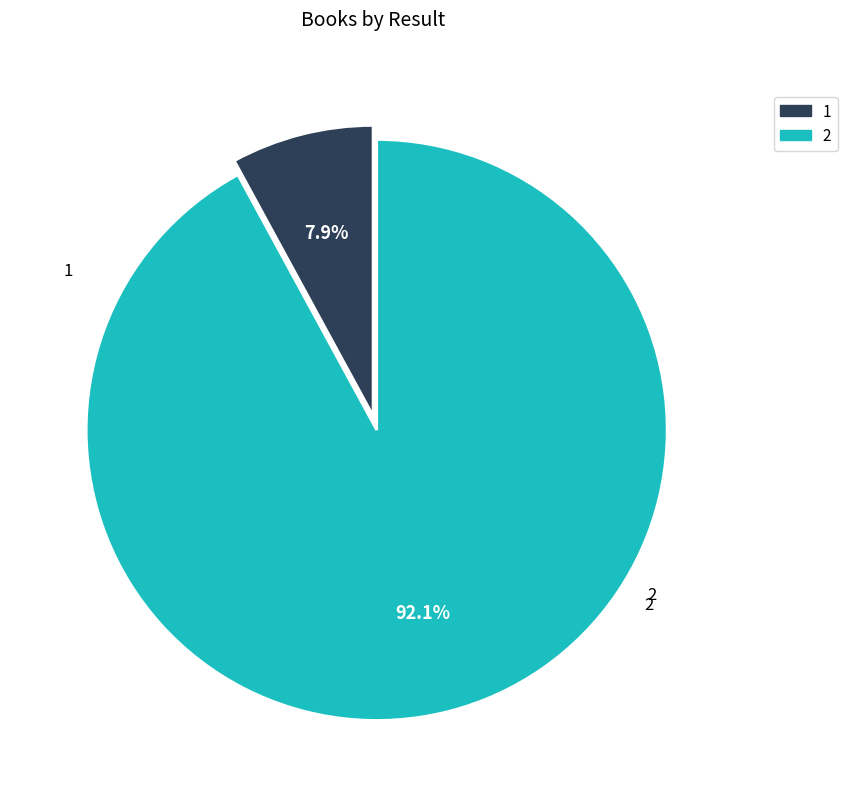

Between 1 and 2, which is larger?

2